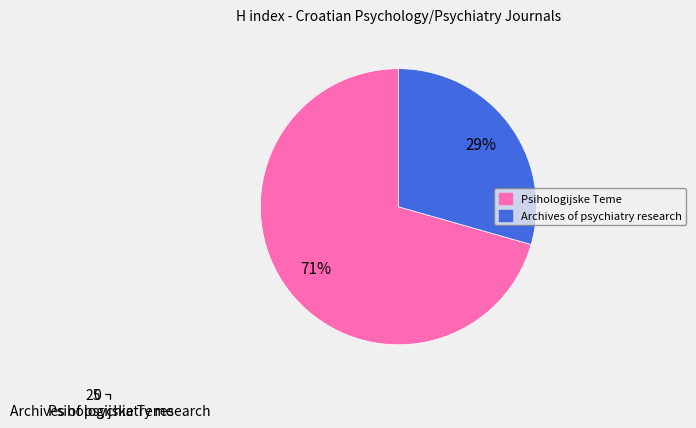

Which category has the biggest portion of the pie?

Psihologijske Teme